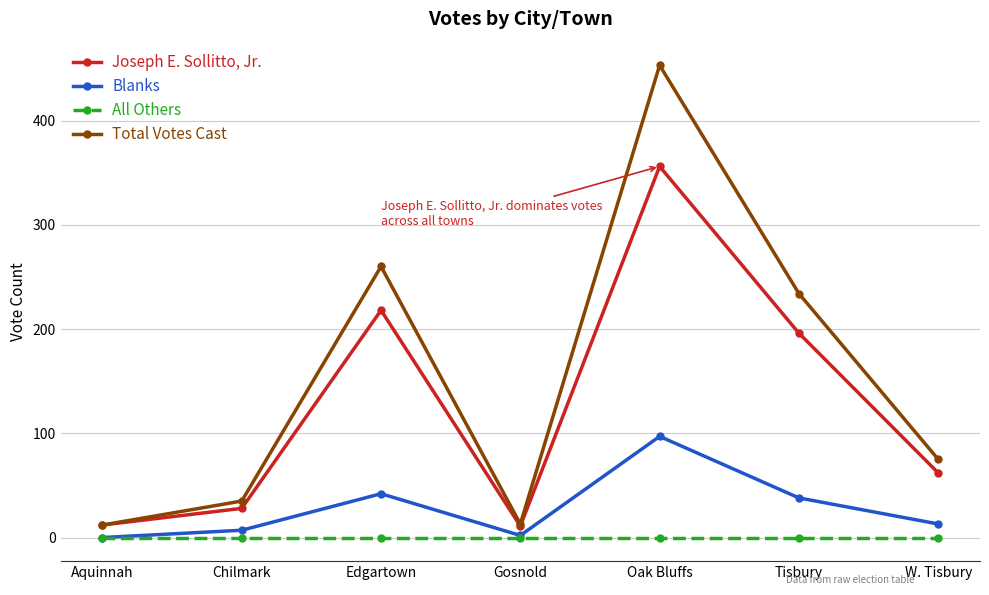

Rank the series by their average value, from highest to lowest.

Total Votes Cast, Joseph E. Sollitto, Jr., Blanks, All Others